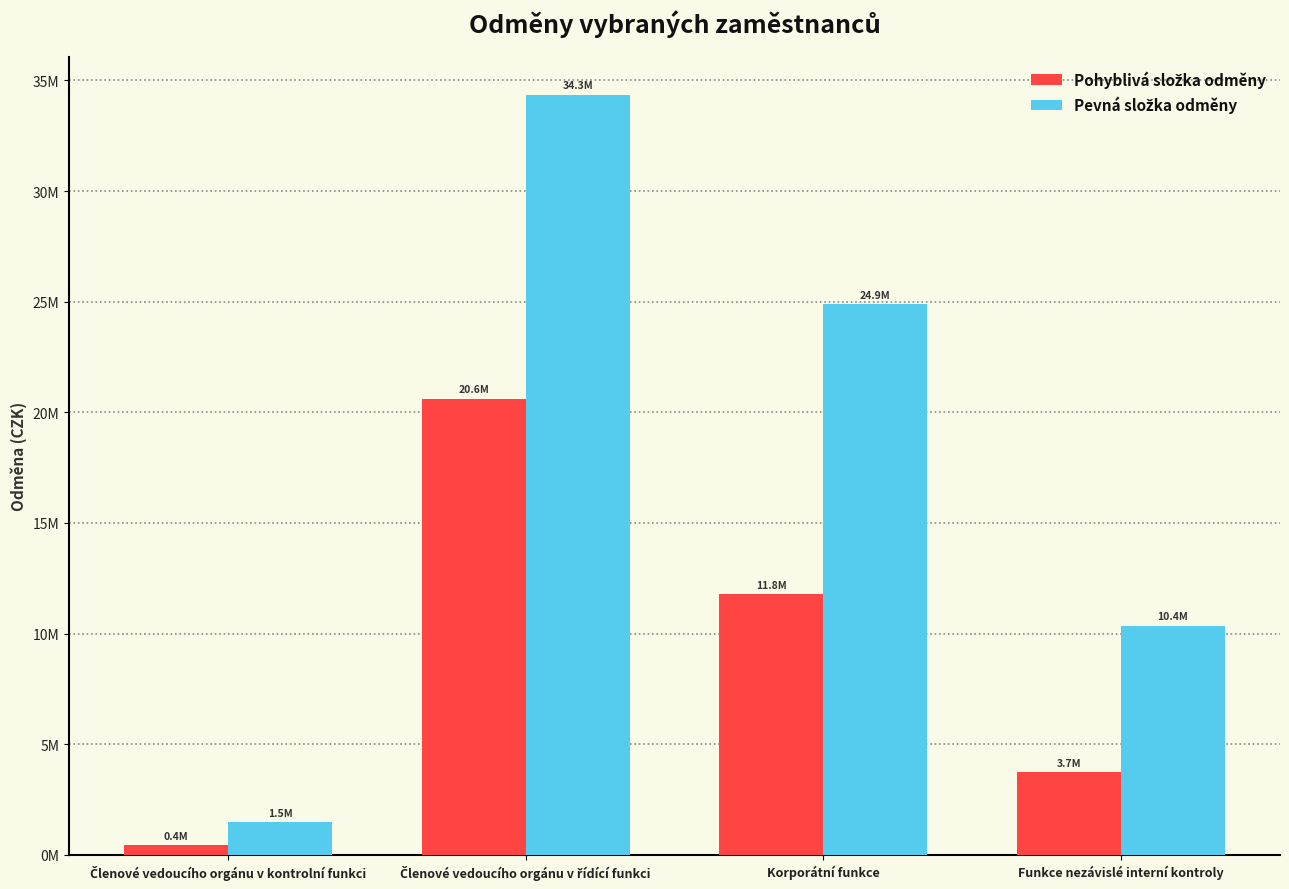

True or false: Pohyblivá složka odměny has a value of 11783120.1 at Korporátní funkce.

True